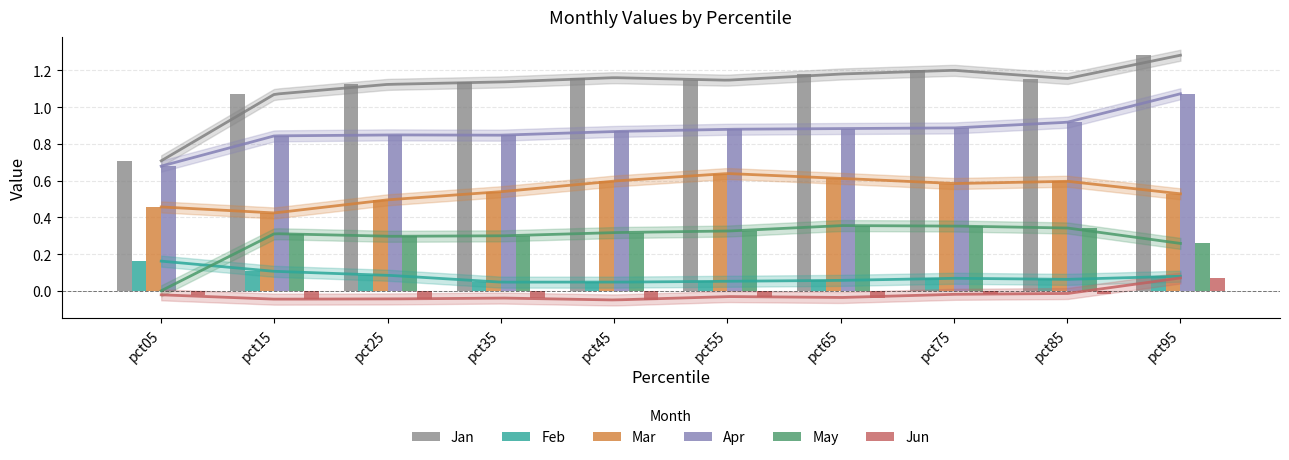

What are all the series names shown in the legend?

Jan, Feb, Mar, Apr, May, Jun